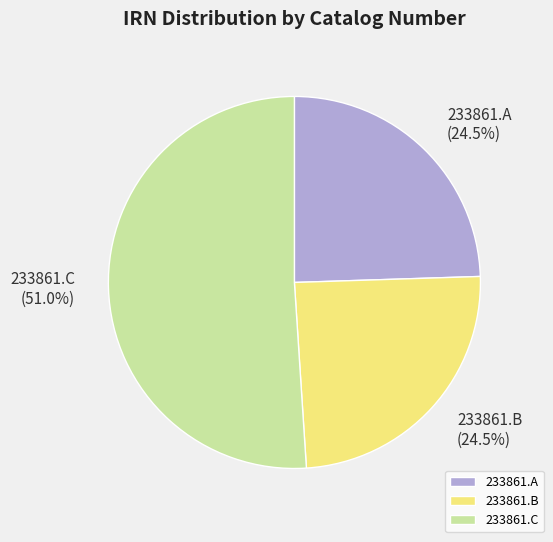

Is the sum of 233861.B and 233861.C greater than half?

Yes